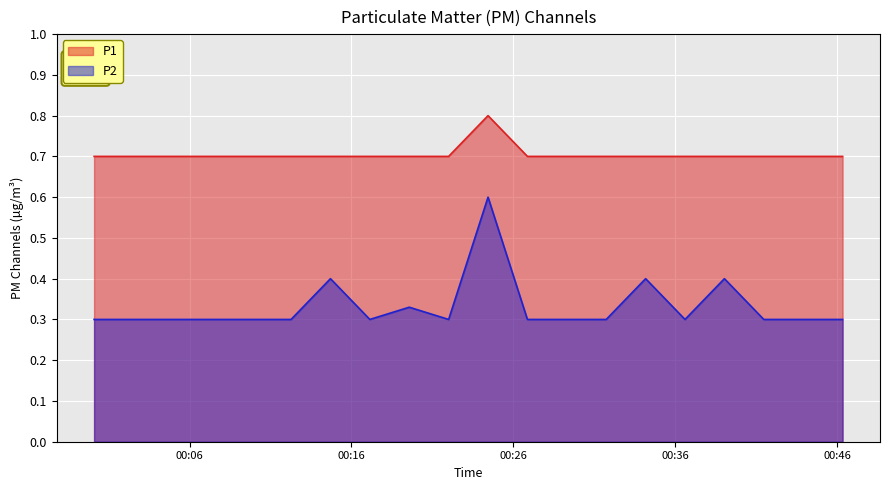

How many lines are shown in the chart?

2